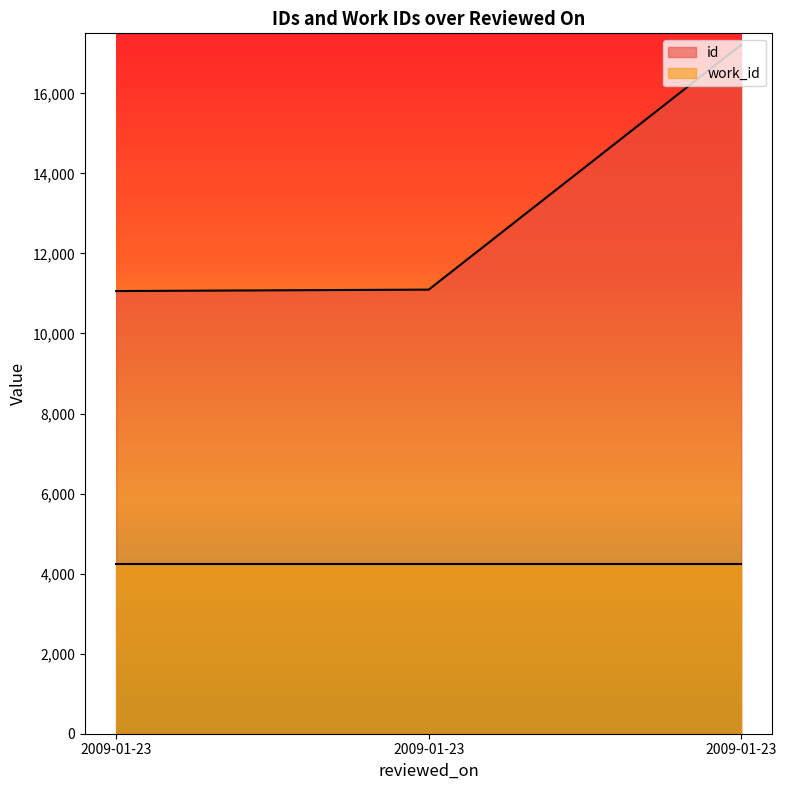

What is the maximum value shown in the chart?

17214